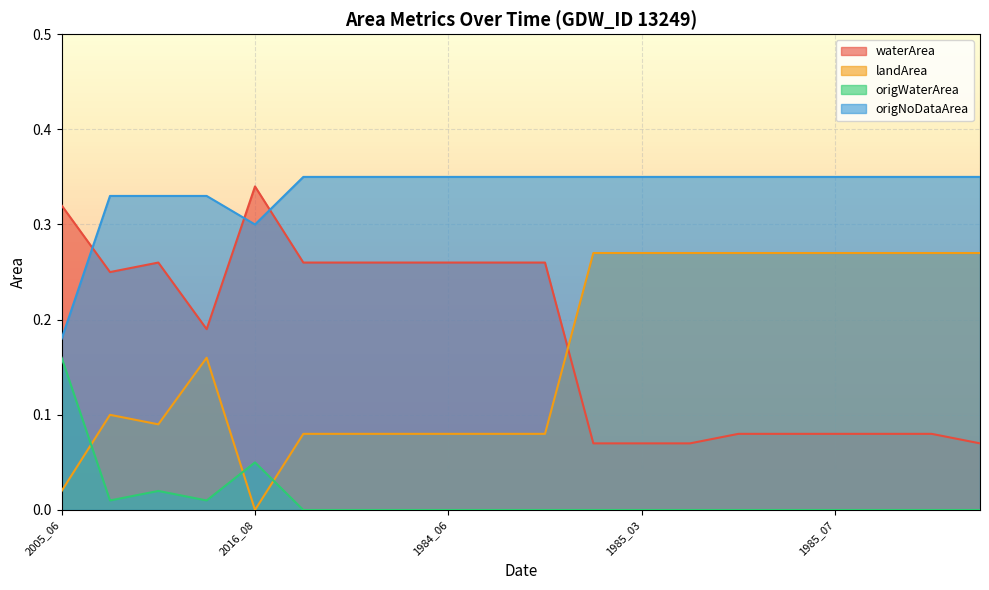

What is the total value across all series at 2005_06?

0.7